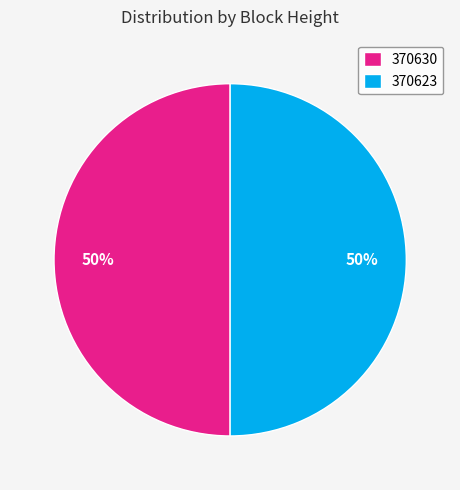

To the nearest percent, what portion does 370623 represent?

50%